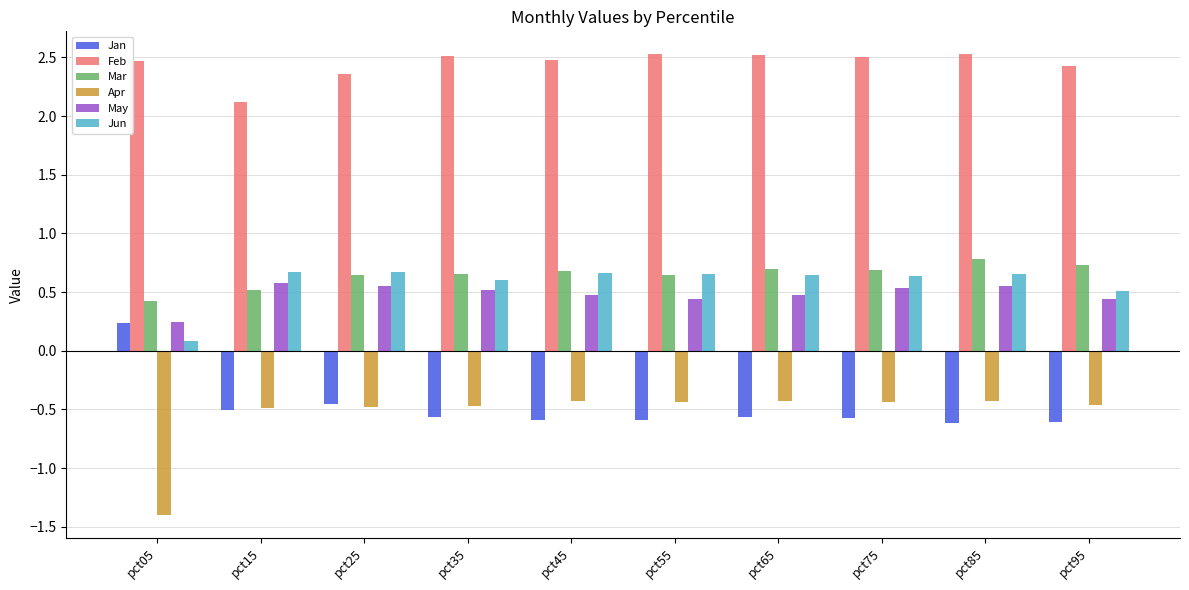

What is the difference between the highest and lowest values at pct35?

3.1